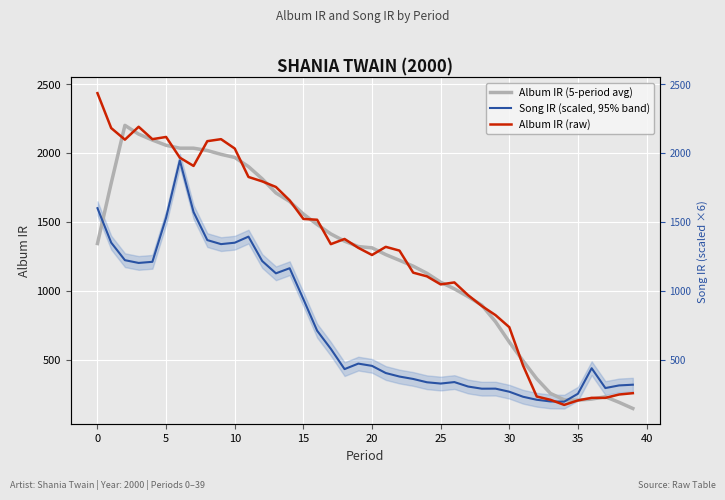

Between 17 and 12, which is larger?

12